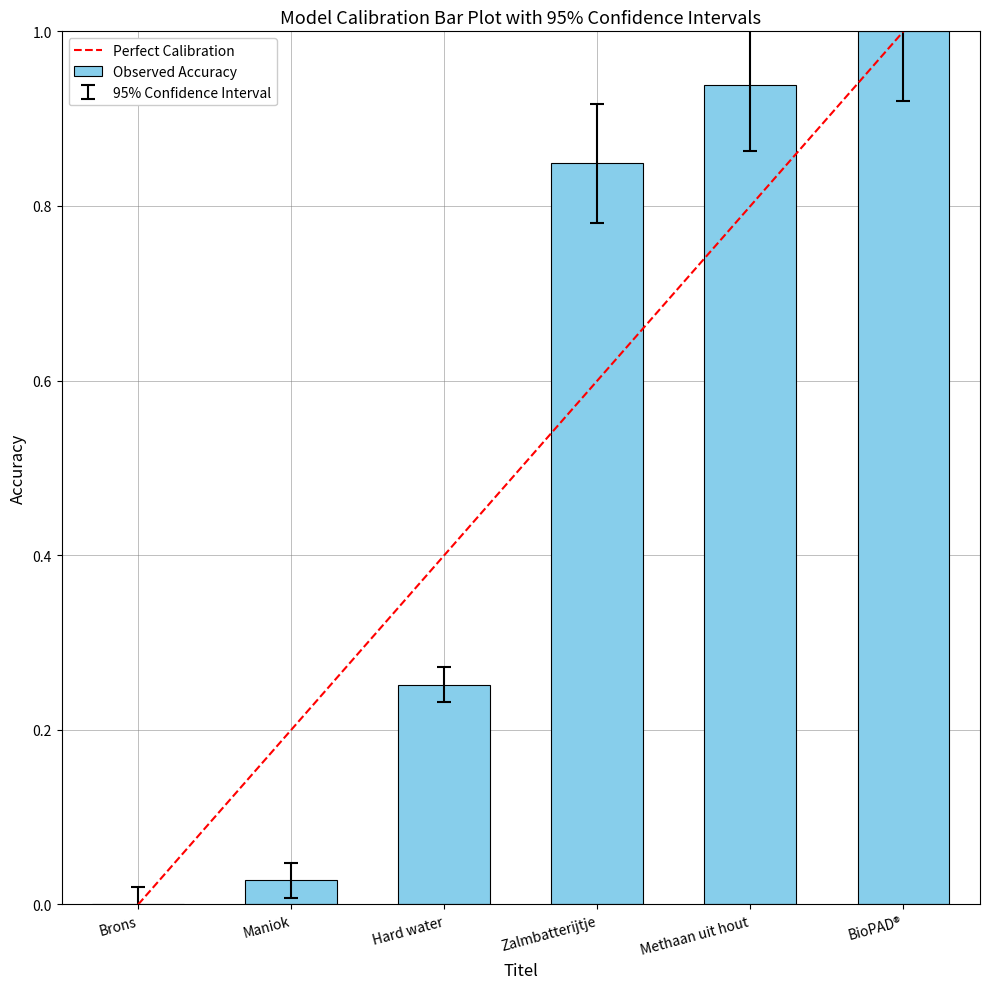

List the labels in order of value, largest first.

BioPAD®, Methaan uit hout, Zalmbatterijtje, Hard water, Maniok, Brons